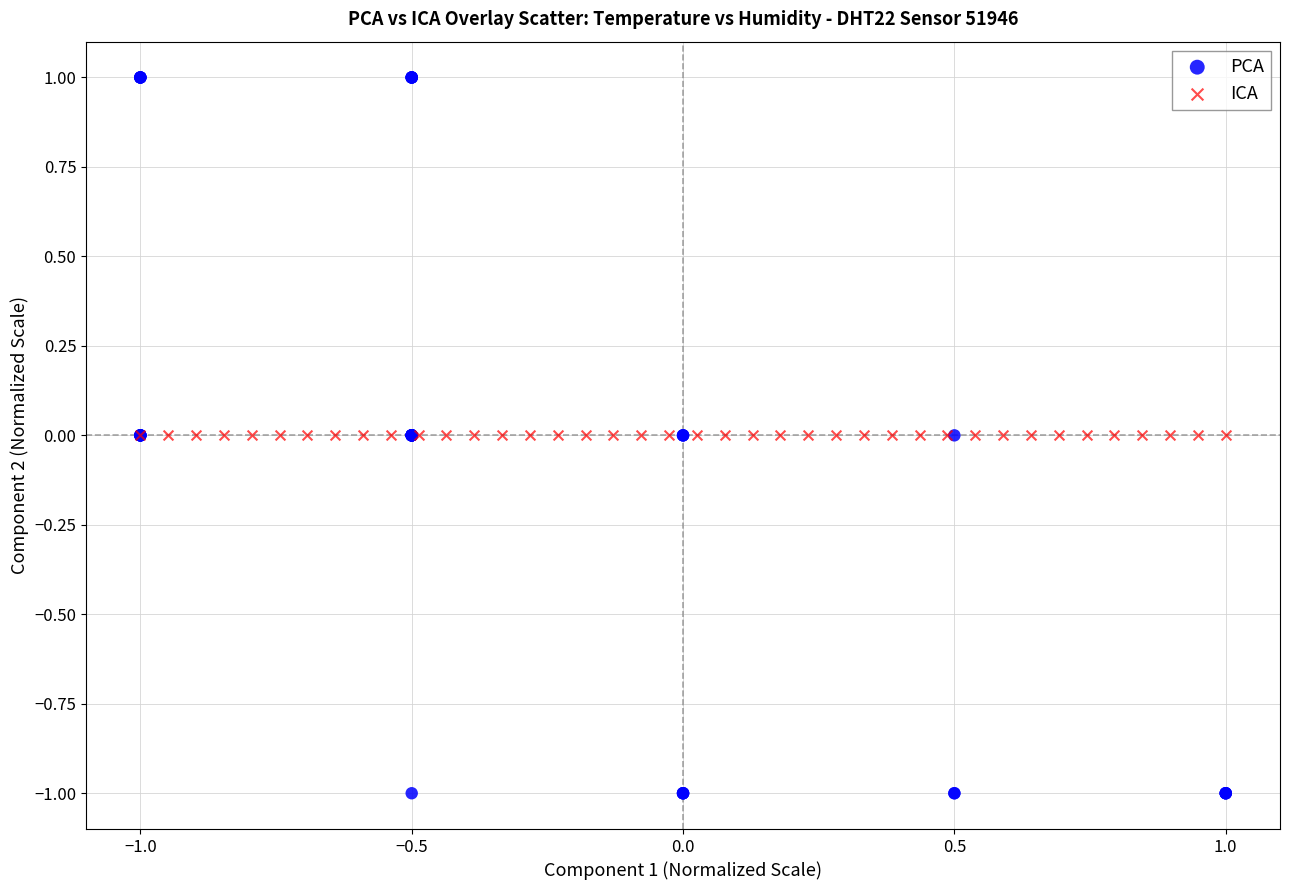

What are all the series names shown in the legend?

PCA, ICA